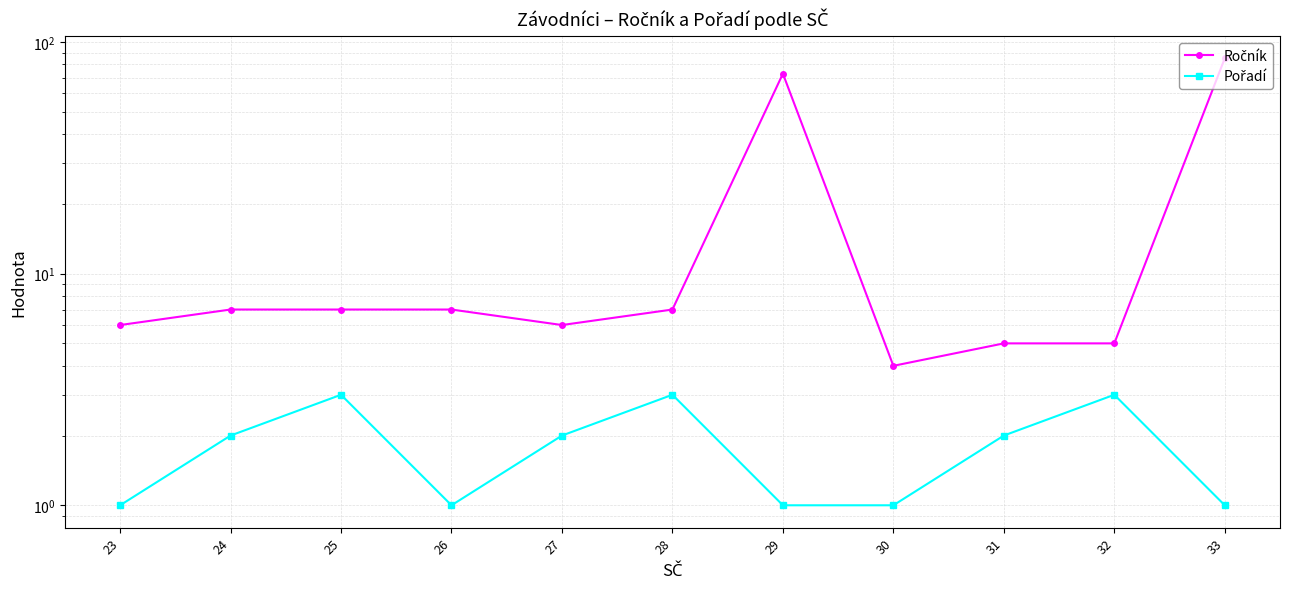

The Ročník series shows 8 at 31. True or false?

False